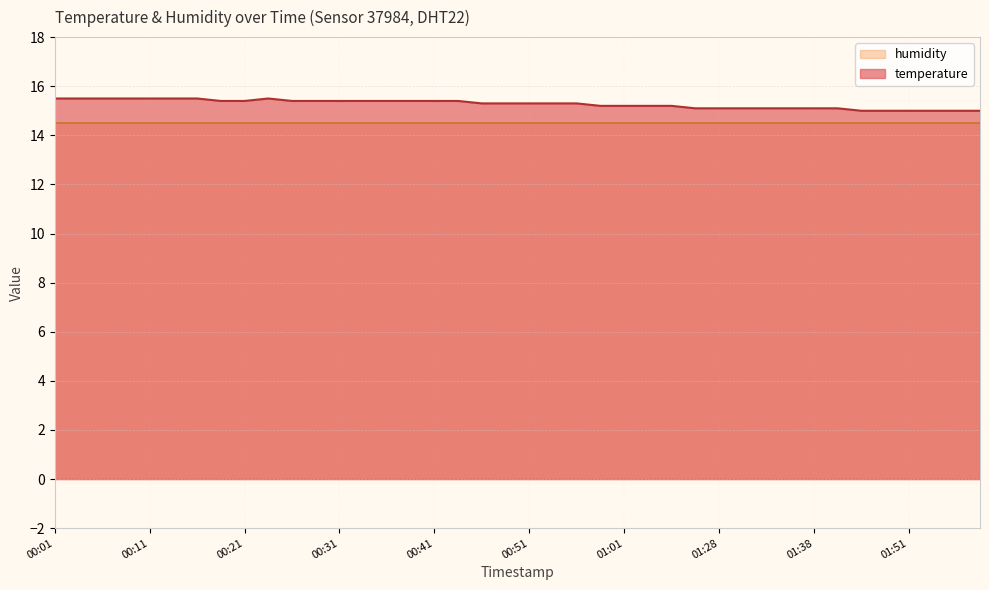

Which label corresponds to the largest value in the chart?

00:01